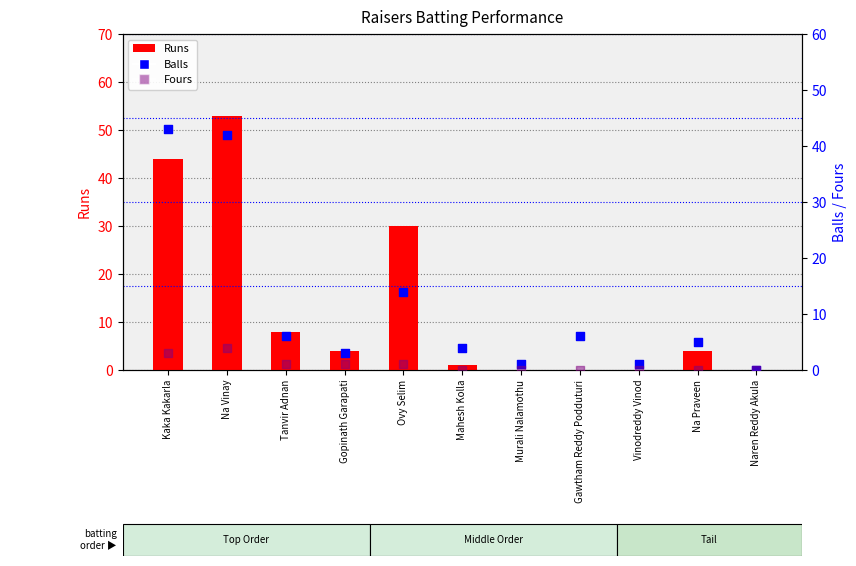

Which series contains the lowest Y value?

Runs